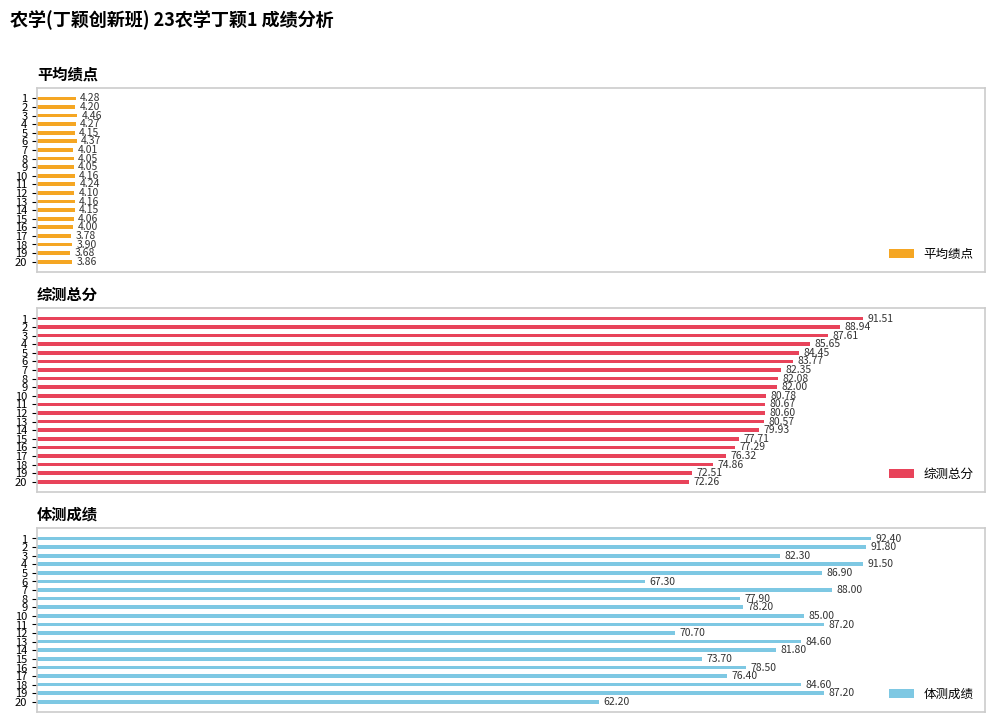

List the labels in order of 综测总分 value, smallest first.

20, 19, 18, 17, 16, 15, 14, 13, 12, 11, 10, 9, 8, 7, 6, 5, 4, 3, 2, 1